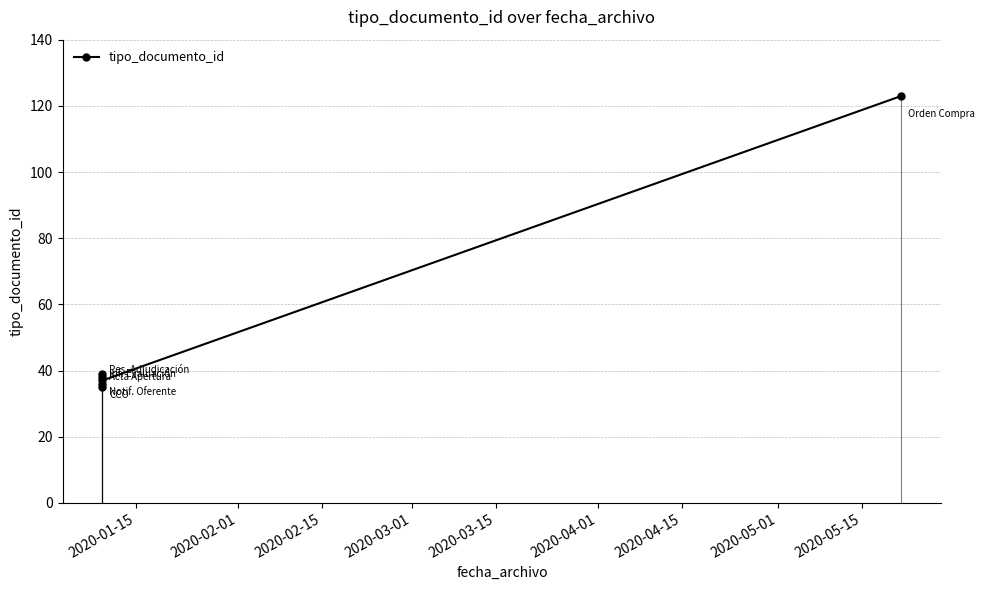

How many data points are less than 38?

3